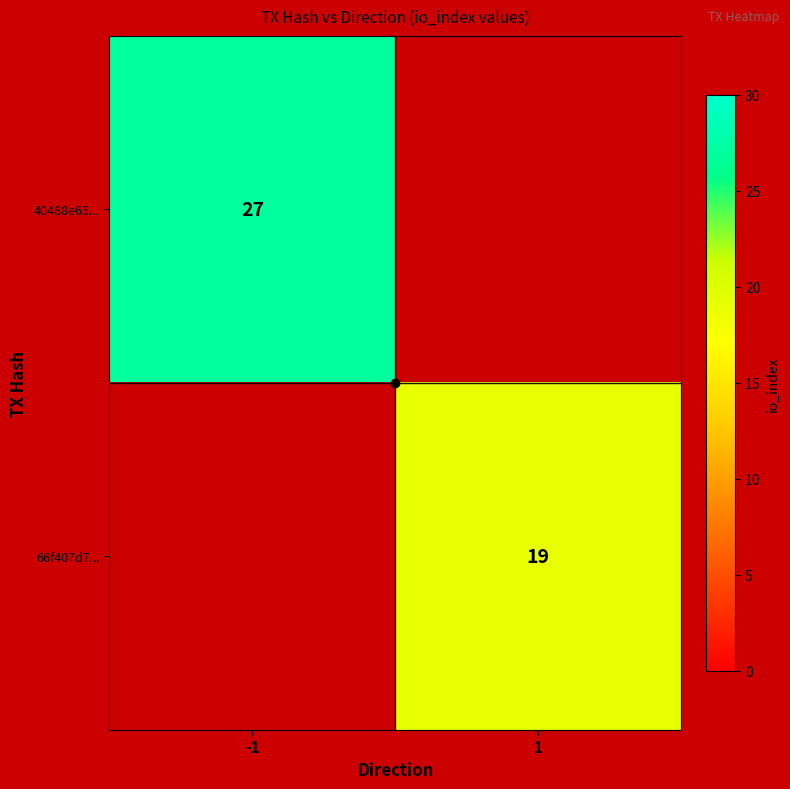

At how many categories does at least one series exceed 19?

1